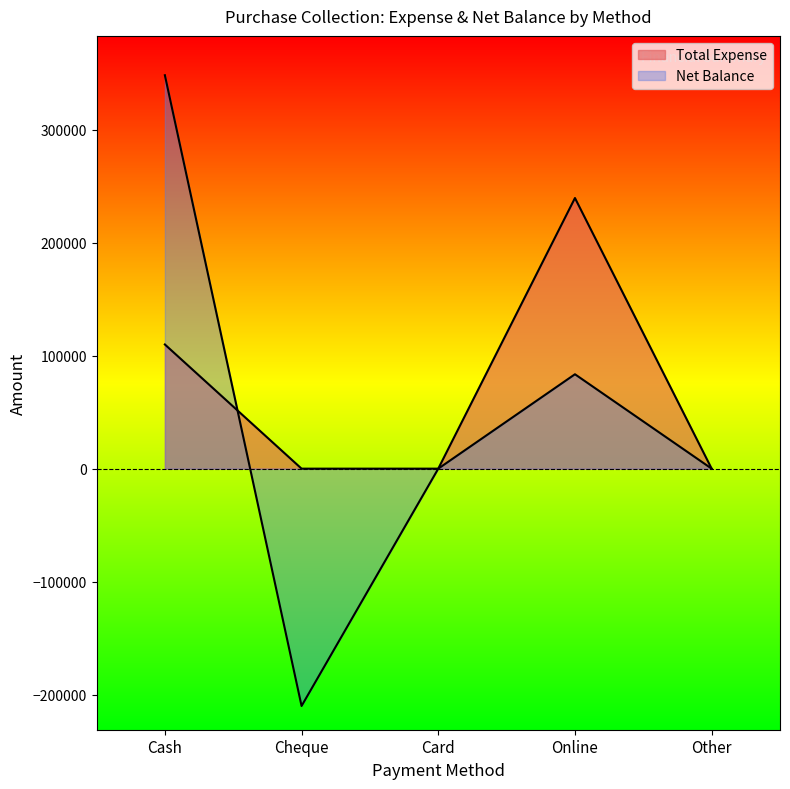

Which category has the highest value in the Net Balance series?

Cash